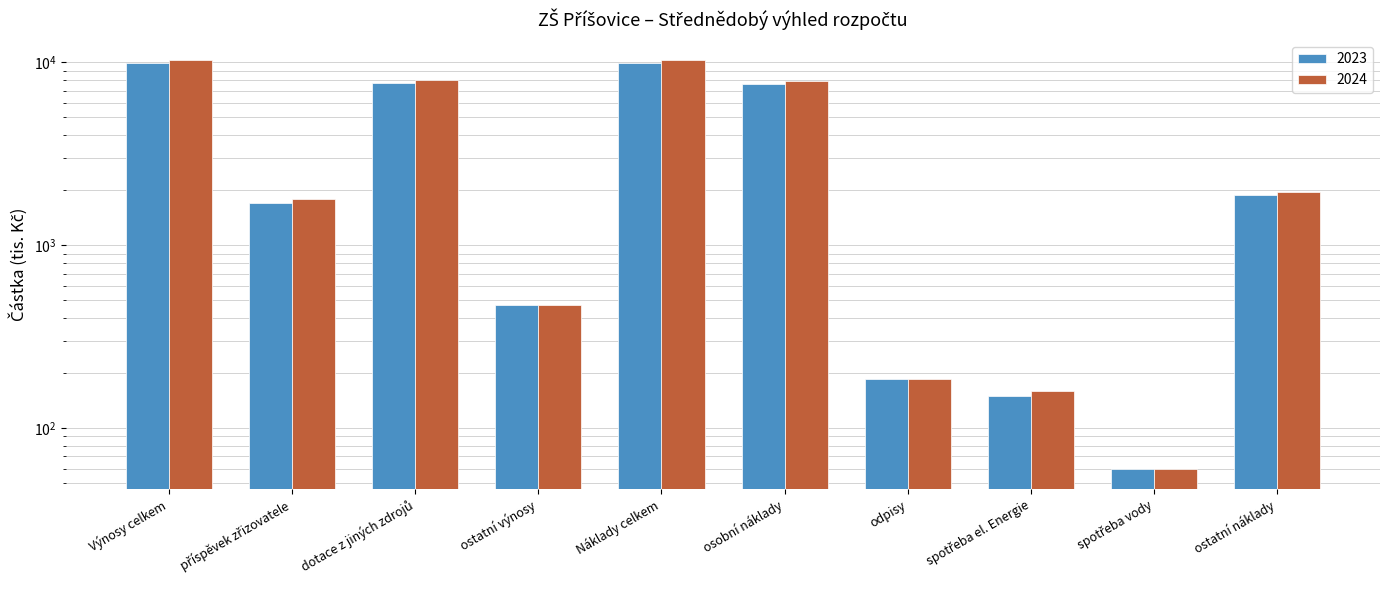

What is the label of the 3rd bar from the right?

spotřeba el. Energie